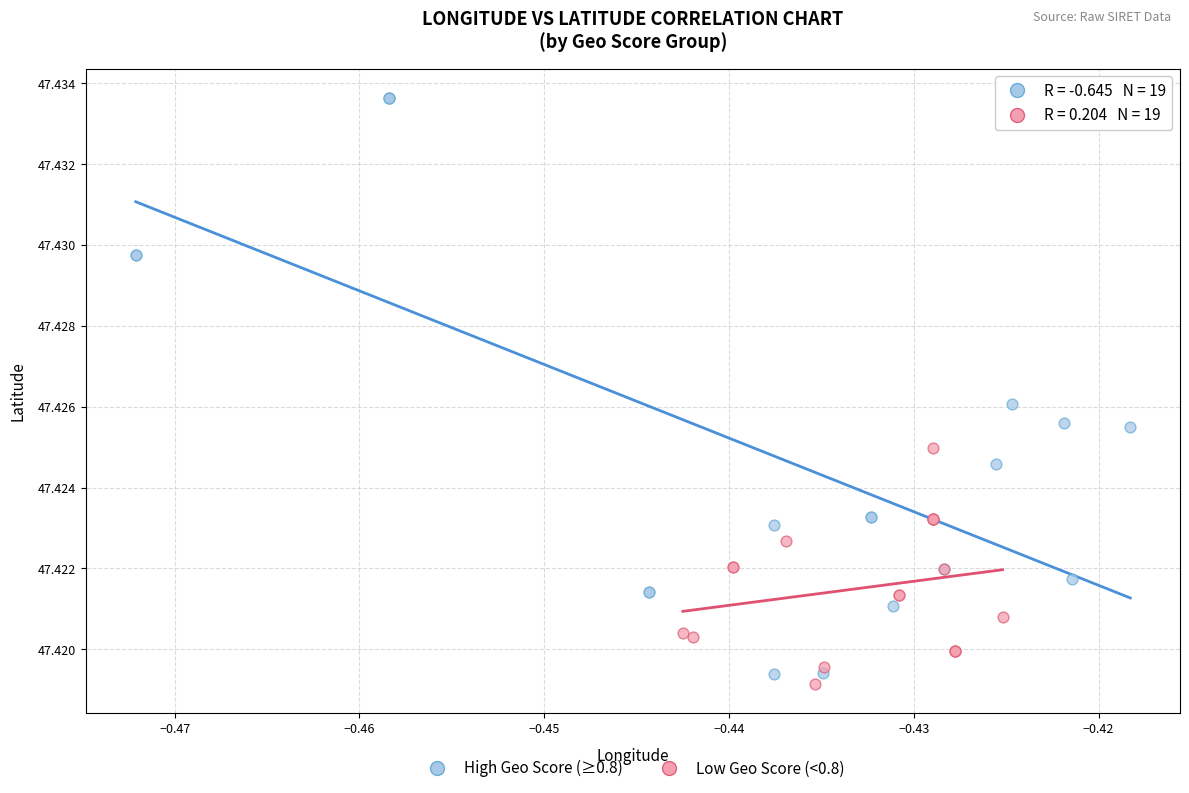

Which series has the largest Y range (max minus min)?

High Geo Score (≥0.8)